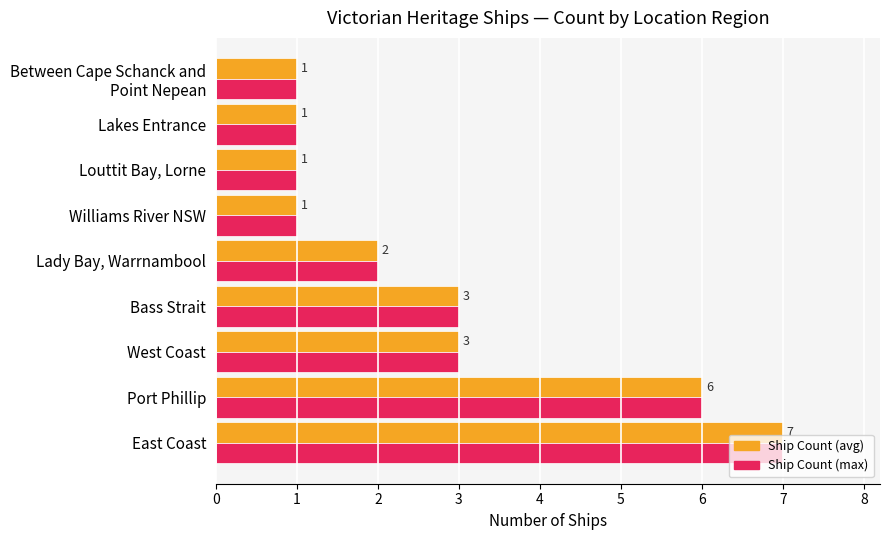

What is the total value across all series at East Coast?

14